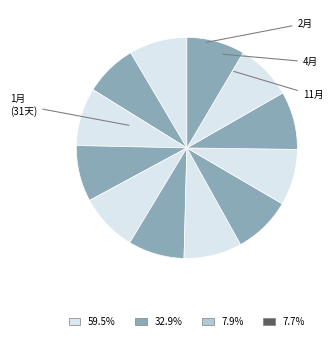

How many segments does this pie chart have?

12